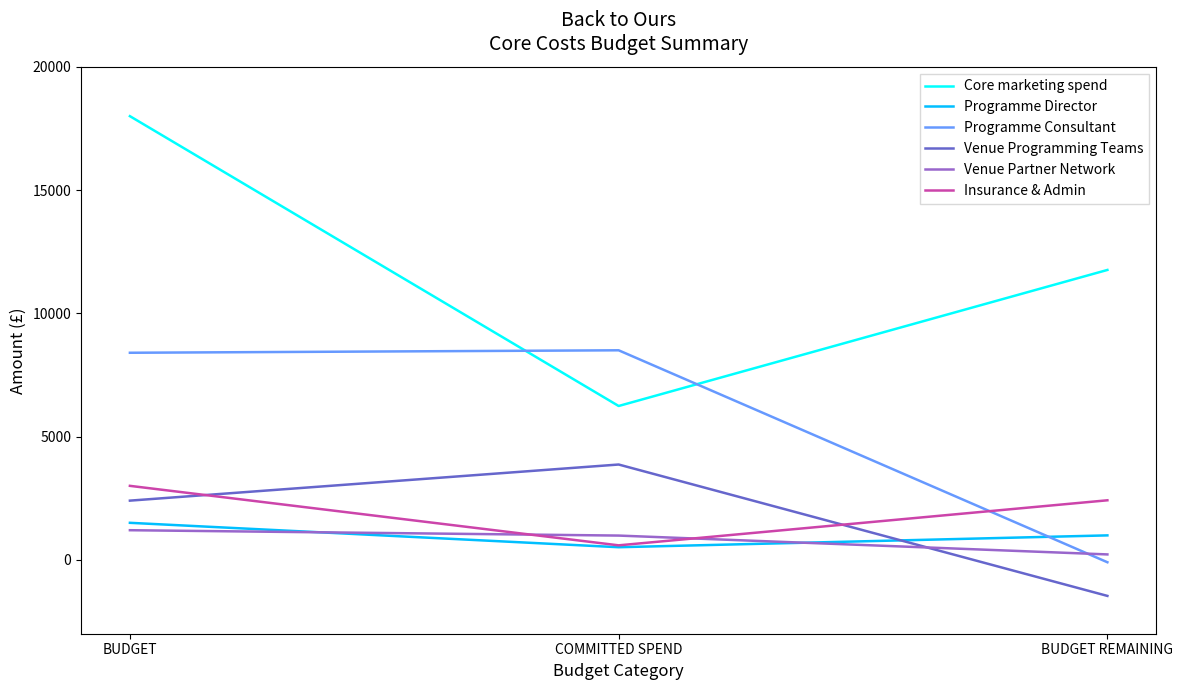

Read the Programme Director value at COMMITTED SPEND.

509.8